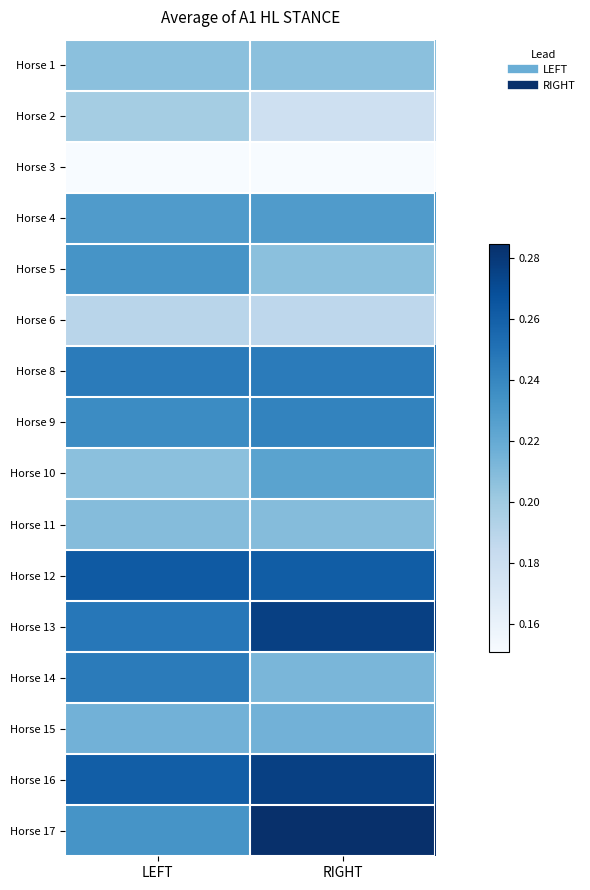

Rank the series by their maximum value, from lowest to highest.

Horse 3, Horse 6, Horse 2, Horse 1, Horse 11, Horse 15, Horse 10, Horse 4, Horse 5, Horse 9, Horse 8, Horse 14, Horse 12, Horse 13, Horse 16, Horse 17